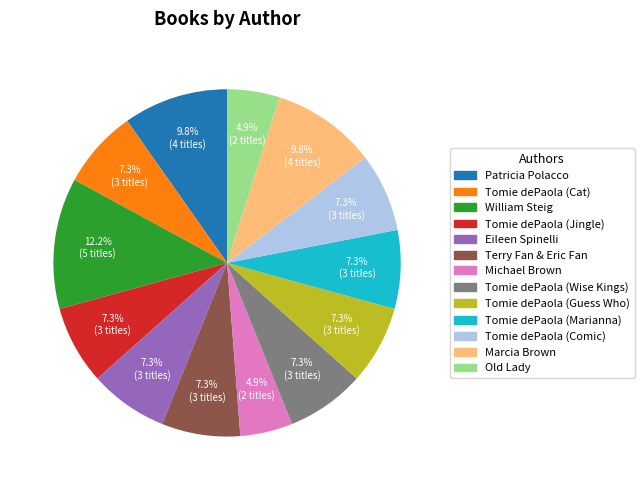

To the nearest percent, what is the average slice percentage?

8%